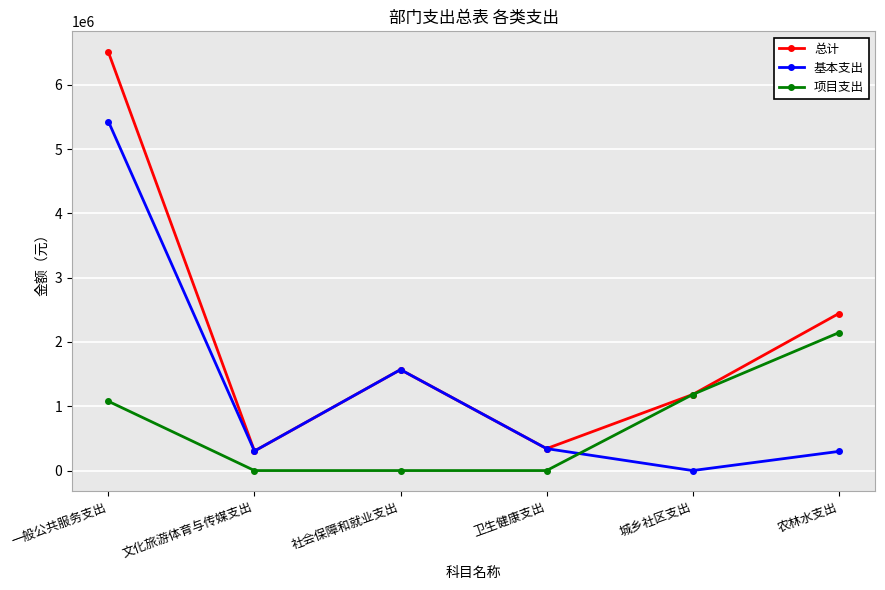

Which series ends up on top after the final intersection of 项目支出 and 基本支出?

项目支出